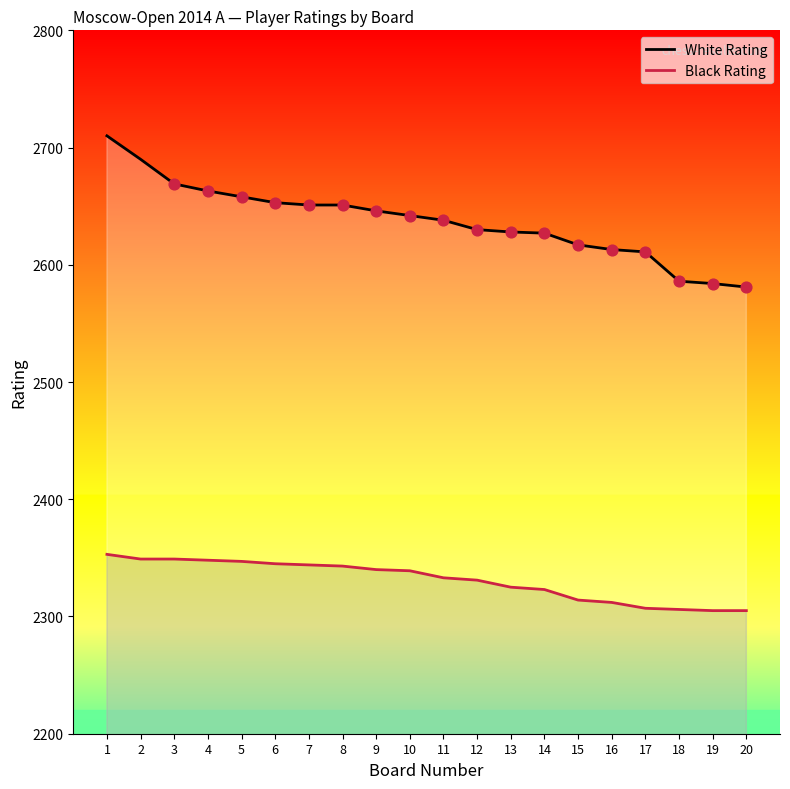

What is the total value across all series at 13?

4953